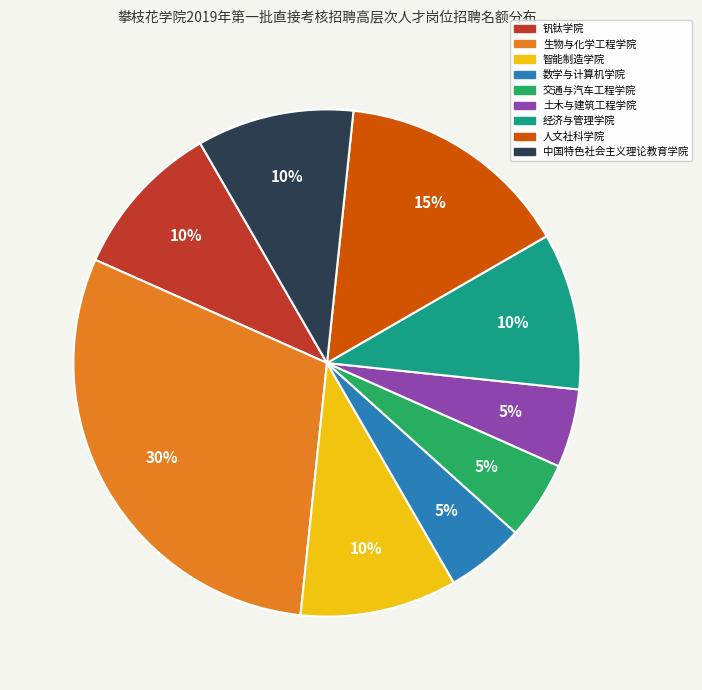

Between 数学与计算机学院 and 人文社科学院, which is larger?

人文社科学院